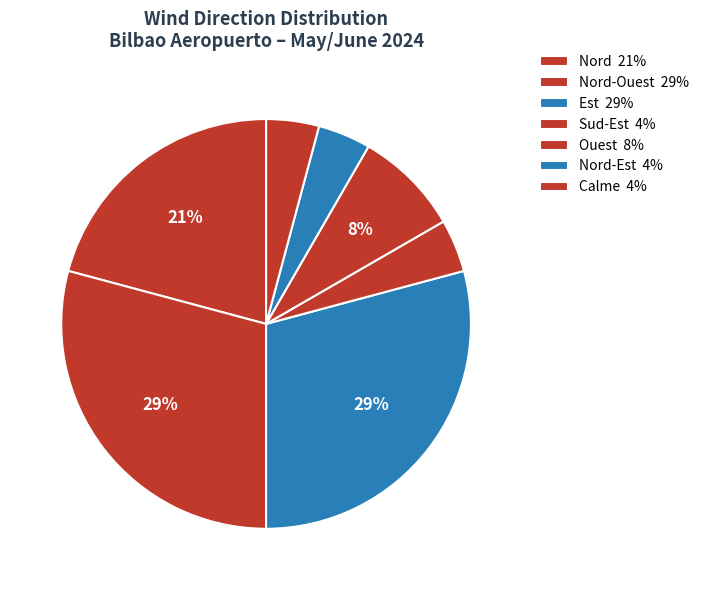

How many segments does this pie chart have?

7